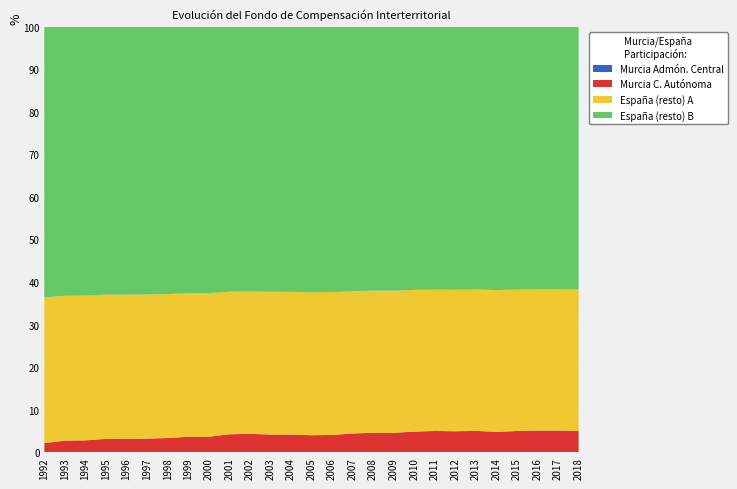

What is the total value across all series at 2015?

100.0